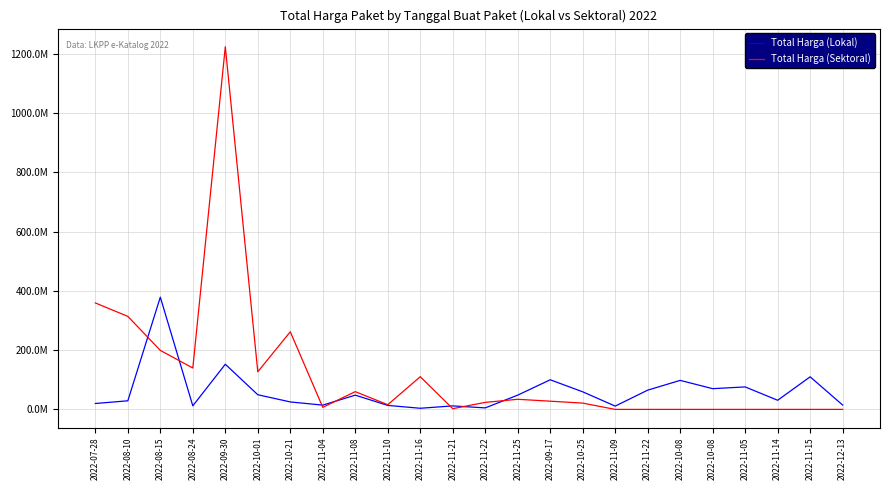

Reading left to right, transcribe all the data shown in this chart.

Total Harga (Lokal): 2022-07-28=19950000	2022-08-10=29000000	2022-08-15=379075000	2022-08-24=12000000	2022-09-30=152477000	2022-10-01=49478000	2022-10-21=25200000	2022-11-04=14400000	2022-11-08=48140000	2022-11-10=13442000	2022-11-16=3825000	2022-11-21=11800000	2022-11-22=5093000	2022-11-25=48140000	2022-09-17=100000000	2022-10-25=59375000	2022-11-09=11100000	2022-11-22=65000000	2022-10-08=98000000	2022-10-08=70000000	2022-11-05=75920000	2022-11-14=30800000	2022-11-15=110000000	2022-12-13=14750000
Total Harga (Sektoral): 2022-07-28=359500000	2022-08-10=314121780	2022-08-15=199200000	2022-08-24=139800000	2022-09-30=1224682000	2022-10-01=127000000	2022-10-21=262118150	2022-11-04=6936000	2022-11-08=59935000	2022-11-10=15787200	2022-11-16=110389990	2022-11-21=2395750	2022-11-22=23680800	2022-11-25=34132505	2022-09-17=27720000	2022-10-25=21231000	2022-11-09=0	2022-11-22=0	2022-10-08=0	2022-10-08=0	2022-11-05=0	2022-11-14=0	2022-11-15=0	2022-12-13=0